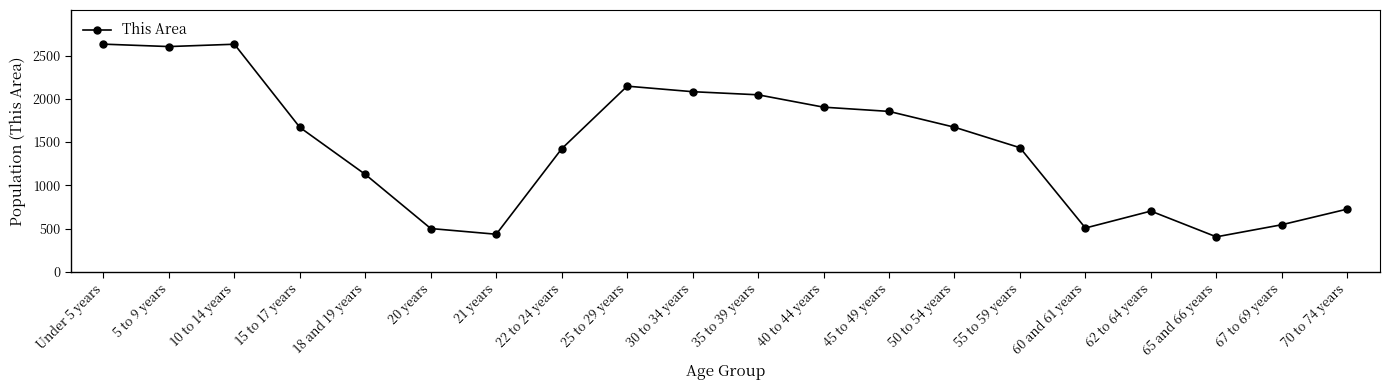

Count the number of categories in the chart.

20